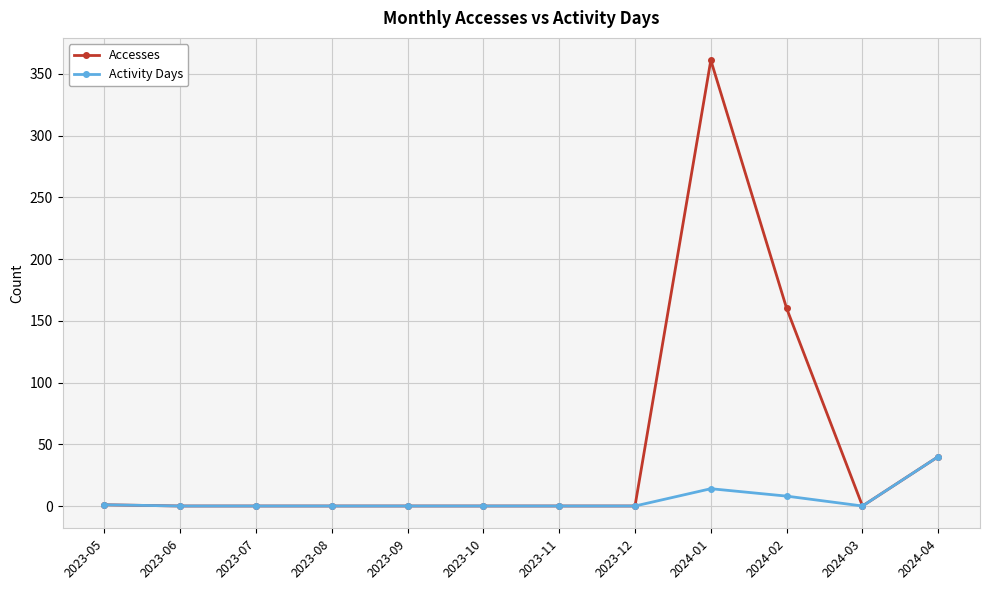

Does the chart display data point markers on the line(s)?

Yes